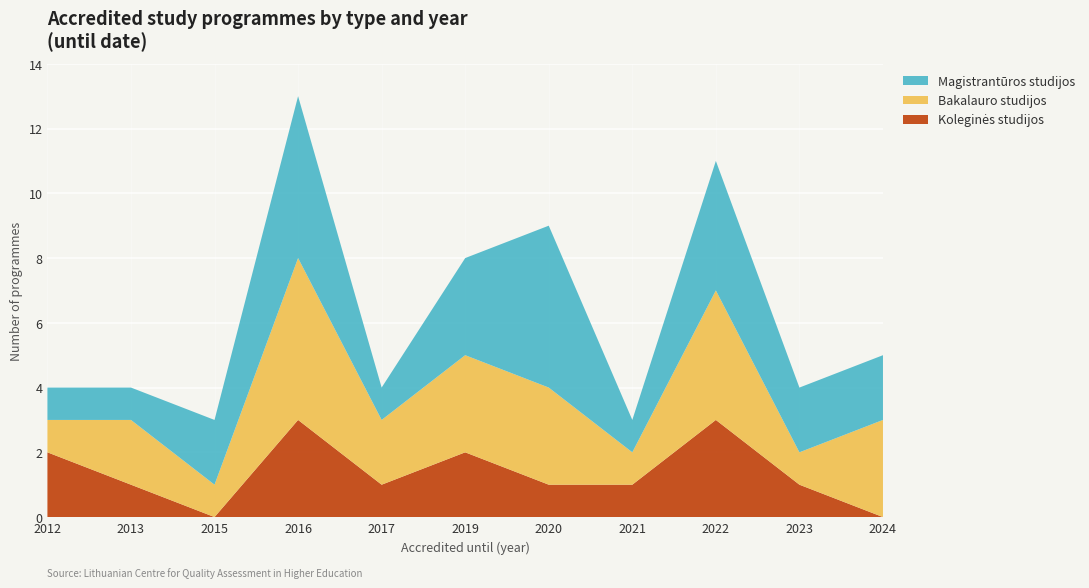

Reading right to left, what are all the values shown in this chart?

Koleginės studijos: 0	1	3	1	1	2	1	3	0	1	2
Bakalauro studijos: 3	1	4	1	3	3	2	5	1	2	1
Magistrantūros studijos: 2	2	4	1	5	3	1	5	2	1	1